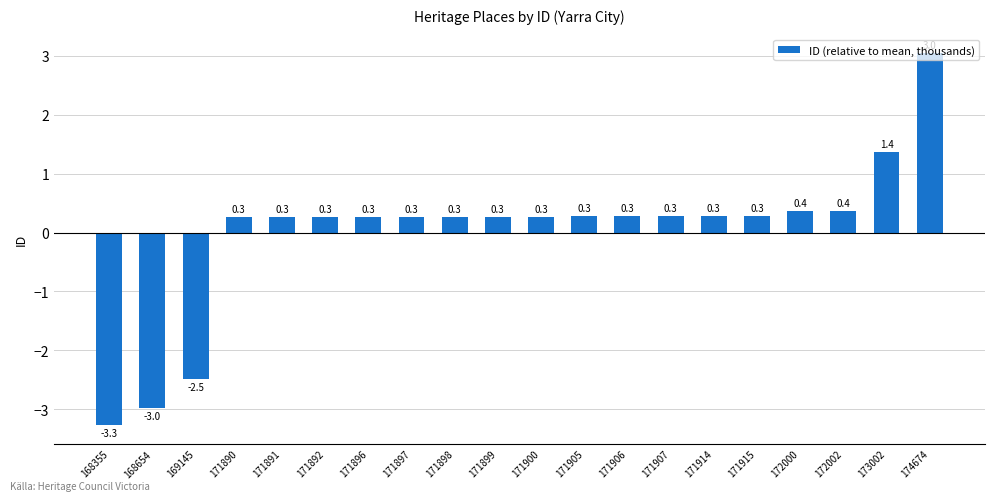

Reading left to right, extract all data points from this chart.

-3.3	-3.0	-2.5	0.3	0.3	0.3	0.3	0.3	0.3	0.3	0.3	0.3	0.3	0.3	0.3	0.3	0.4	0.4	1.4	3.0